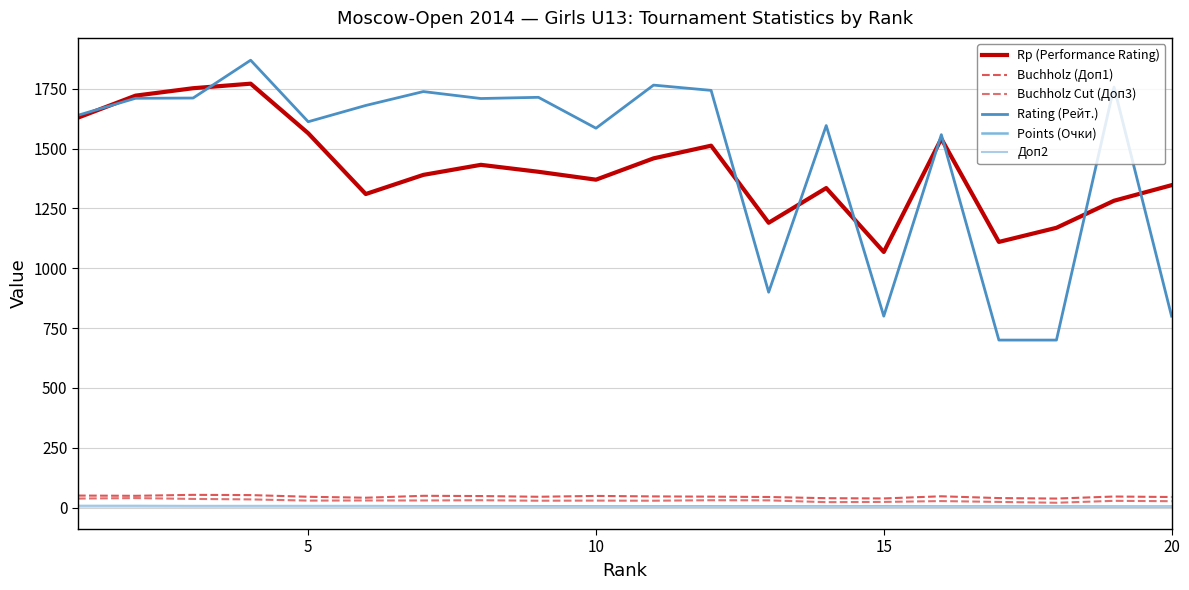

What is the average value of the Rating (Рейт.) series?

1464.3